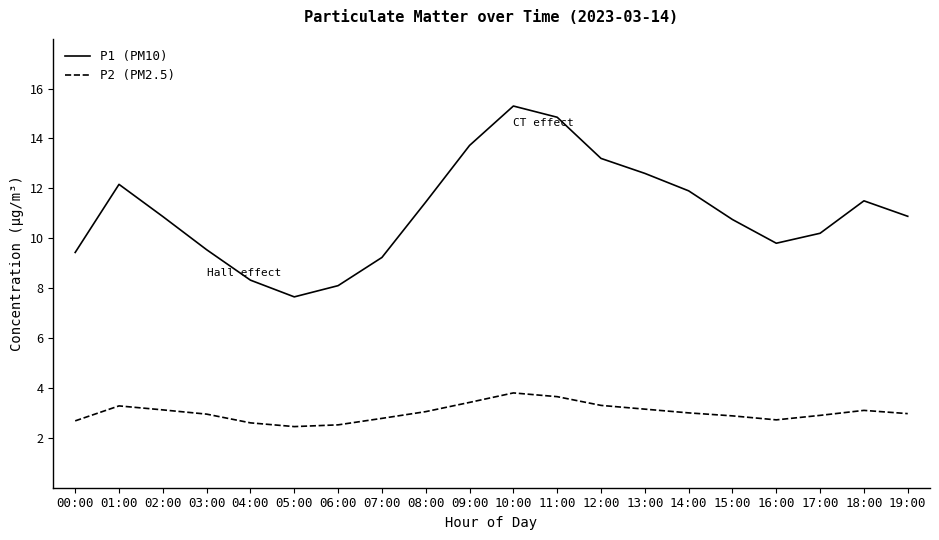

Is this an area chart (filled region under the line)?

No